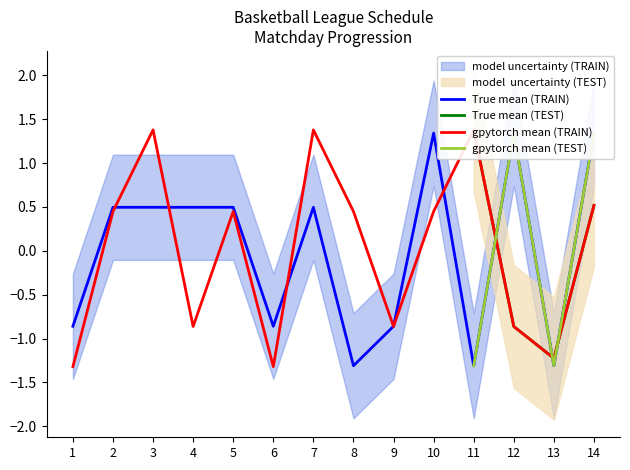

Reading left to right, transcribe all the data shown in this chart.

Home Team Code: -0.9	0.5	0.5	0.5	0.5	-0.9	0.5	-1.3	-0.9	1.3	-1.3	1.3	-1.3	1.3
Away Team Code: -1.3	0.4	1.4	-0.9	0.4	-1.3	1.4	0.4	-0.9	0.4	1.4	-0.9	-1.2	0.5